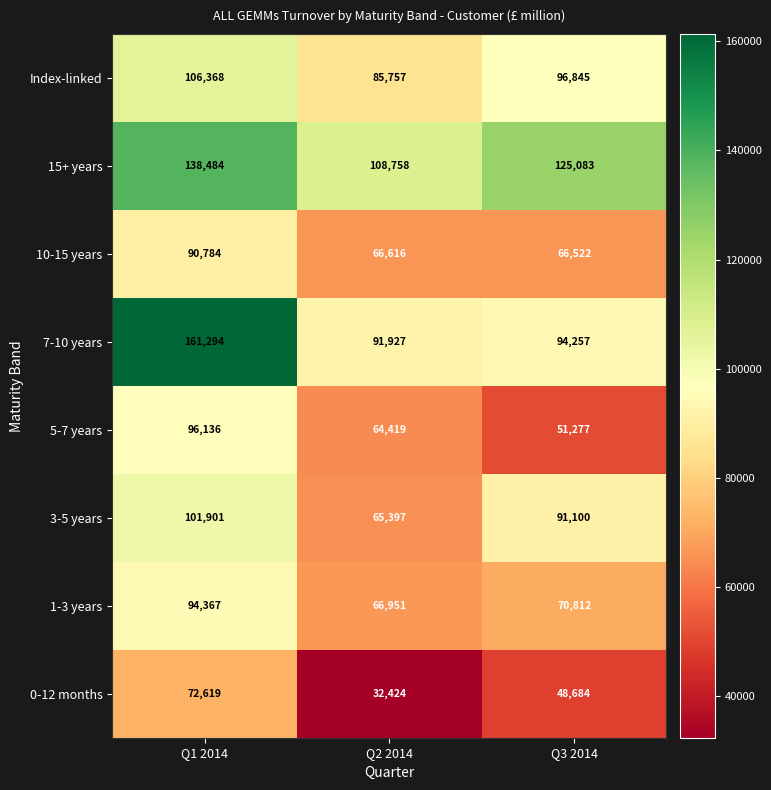

True or false: 5-7 years has a value of 51277 at Q3 2014.

True